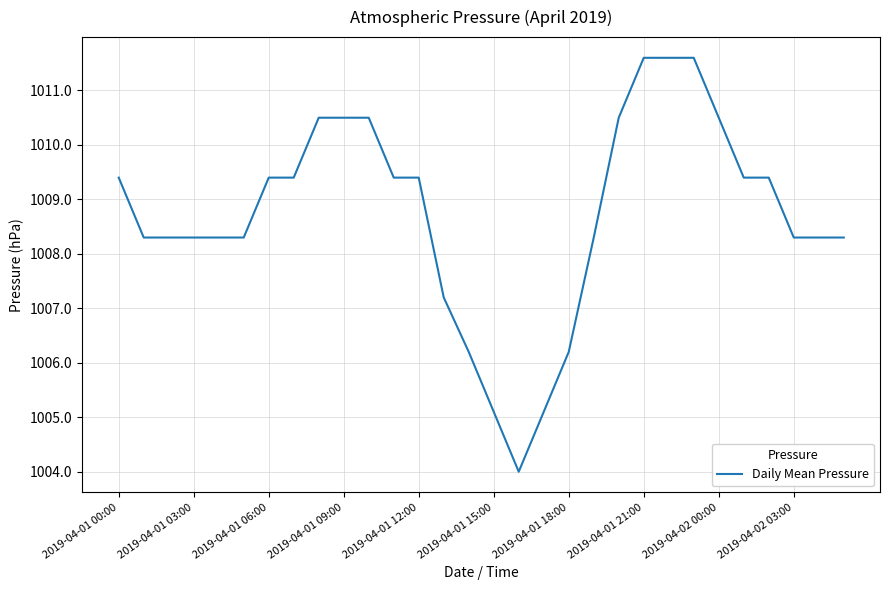

What is the greatest value displayed?

1011.6